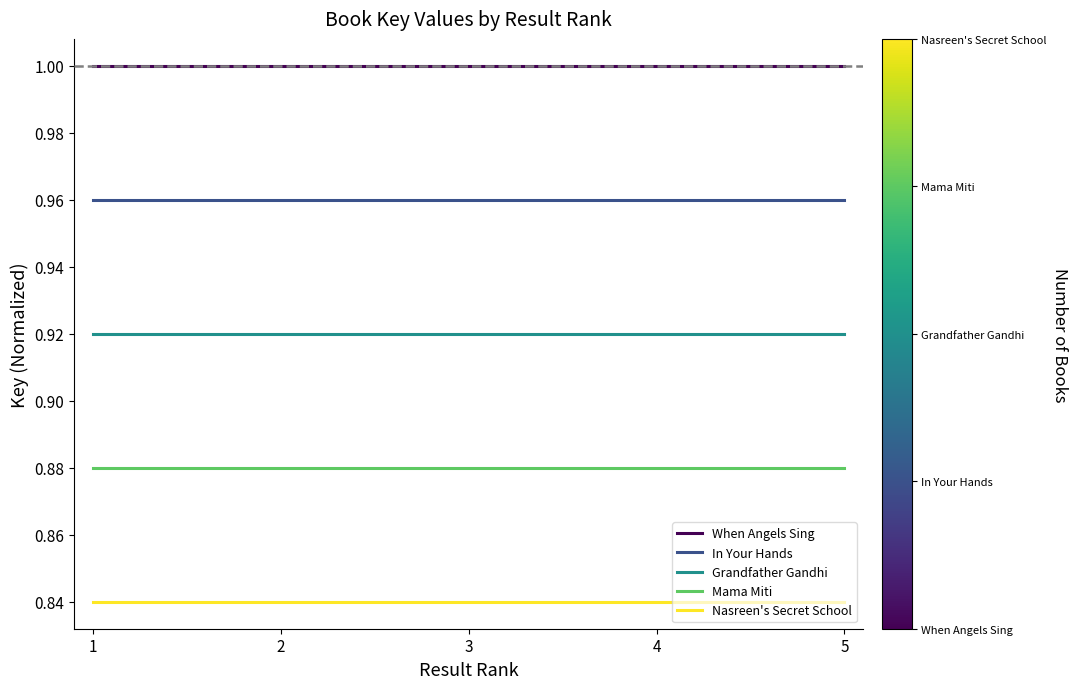

True or false: Mama Miti has a value of 0.4 at 1.

False